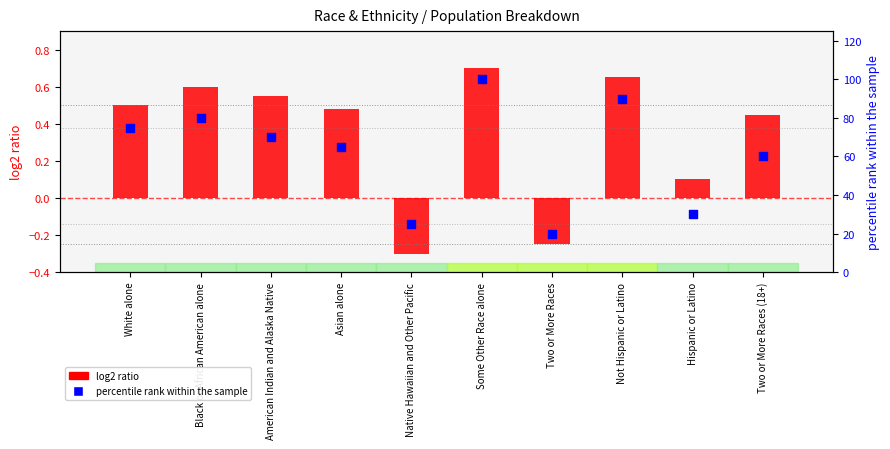

Which series reaches the minimum Y coordinate?

log2 ratio